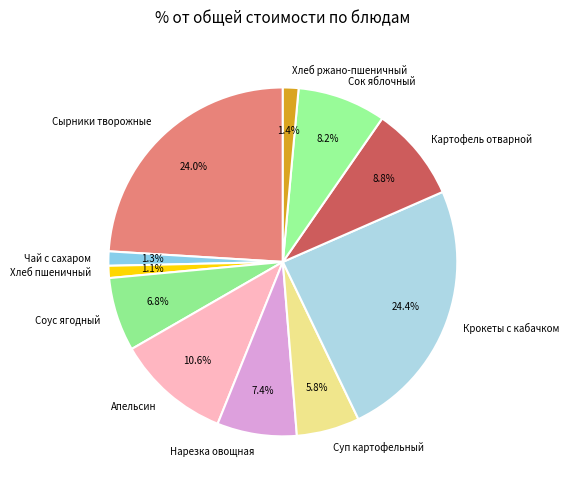

Is there a majority slice in this chart?

No